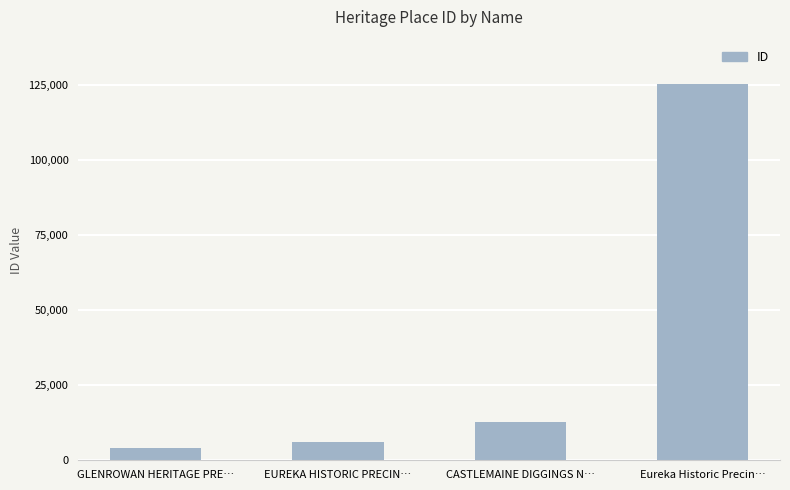

List the labels in order of value, largest first.

Eureka Historic Precin…, CASTLEMAINE DIGGINGS N…, EUREKA HISTORIC PRECIN…, GLENROWAN HERITAGE PRE…